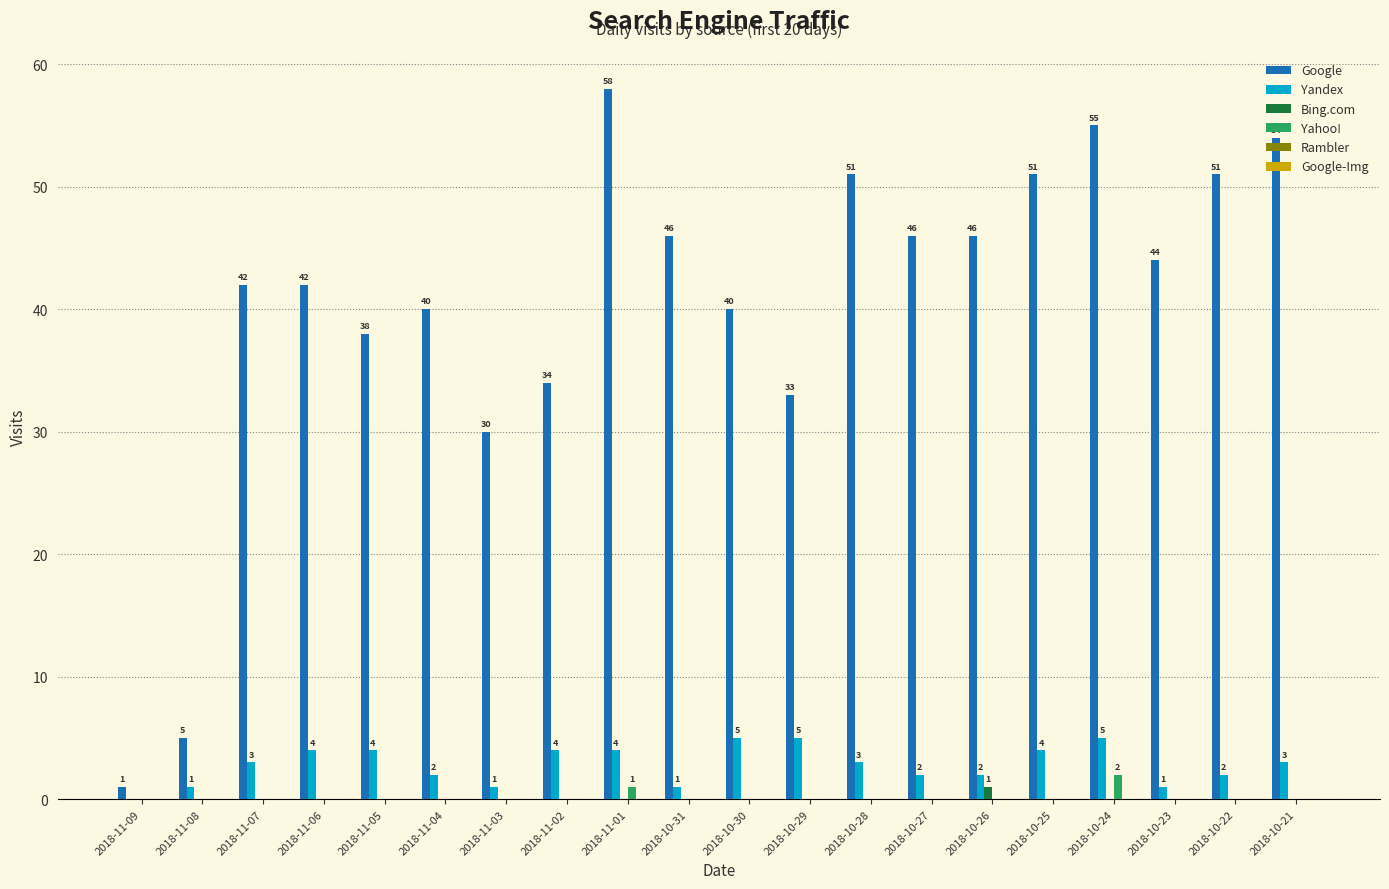

Which series has the largest total across all categories?

Google